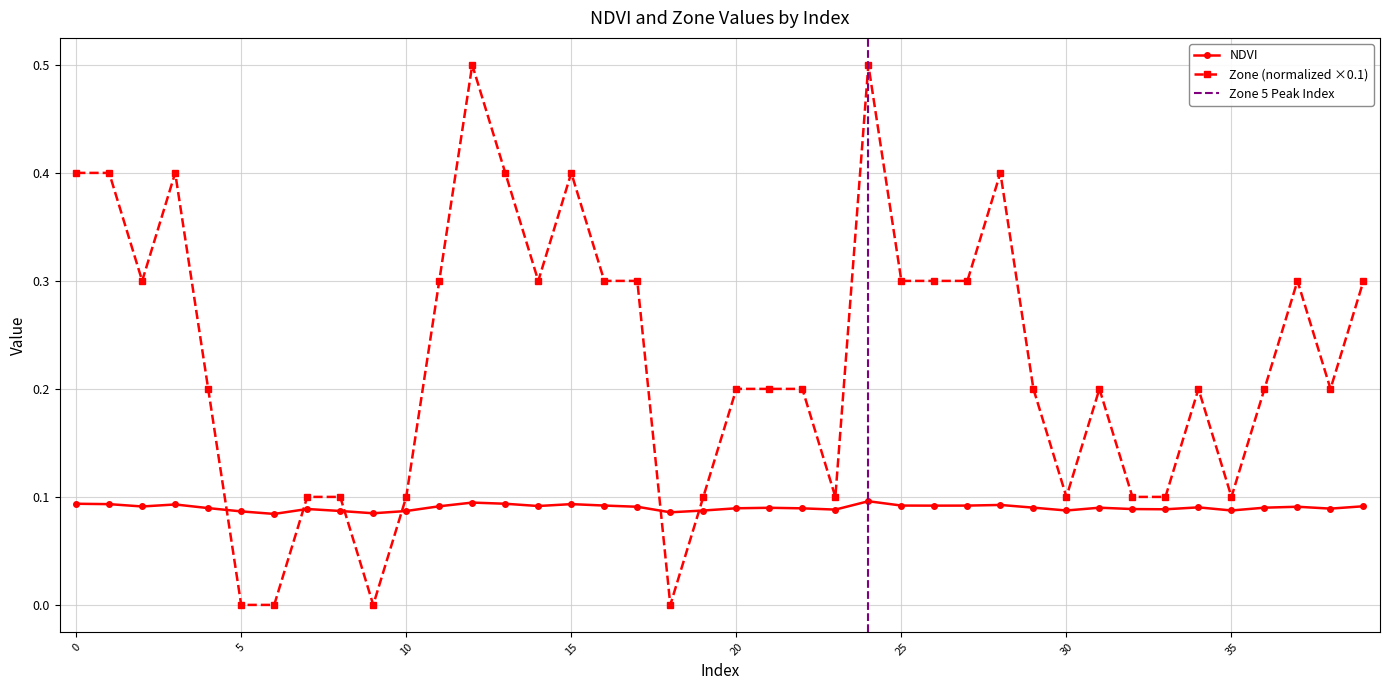

Reading left to right, what are all the values shown in this chart?

NDVI: 0=0.1	1=0.1	2=0.1	3=0.1	4=0.1	5=0.1	6=0.1	7=0.1	8=0.1	9=0.1	10=0.1	11=0.1	12=0.1	13=0.1	14=0.1	15=0.1	16=0.1	17=0.1	18=0.1	19=0.1	20=0.1	21=0.1	22=0.1	23=0.1	24=0.1	25=0.1	26=0.1	27=0.1	28=0.1	29=0.1	30=0.1	31=0.1	32=0.1	33=0.1	34=0.1	35=0.1	36=0.1	37=0.1	38=0.1	39=0.1
Zone (normalized): 0=0.4	1=0.4	2=0.3	3=0.4	4=0.2	5=0.0	6=0.0	7=0.1	8=0.1	9=0.0	10=0.1	11=0.3	12=0.5	13=0.4	14=0.3	15=0.4	16=0.3	17=0.3	18=0.0	19=0.1	20=0.2	21=0.2	22=0.2	23=0.1	24=0.5	25=0.3	26=0.3	27=0.3	28=0.4	29=0.2	30=0.1	31=0.2	32=0.1	33=0.1	34=0.2	35=0.1	36=0.2	37=0.3	38=0.2	39=0.3